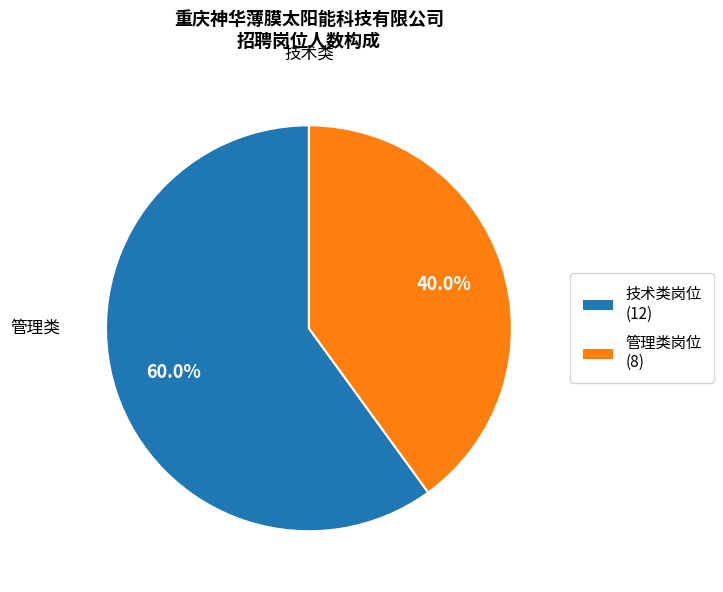

Is there any slice that represents more than half of the pie?

Yes